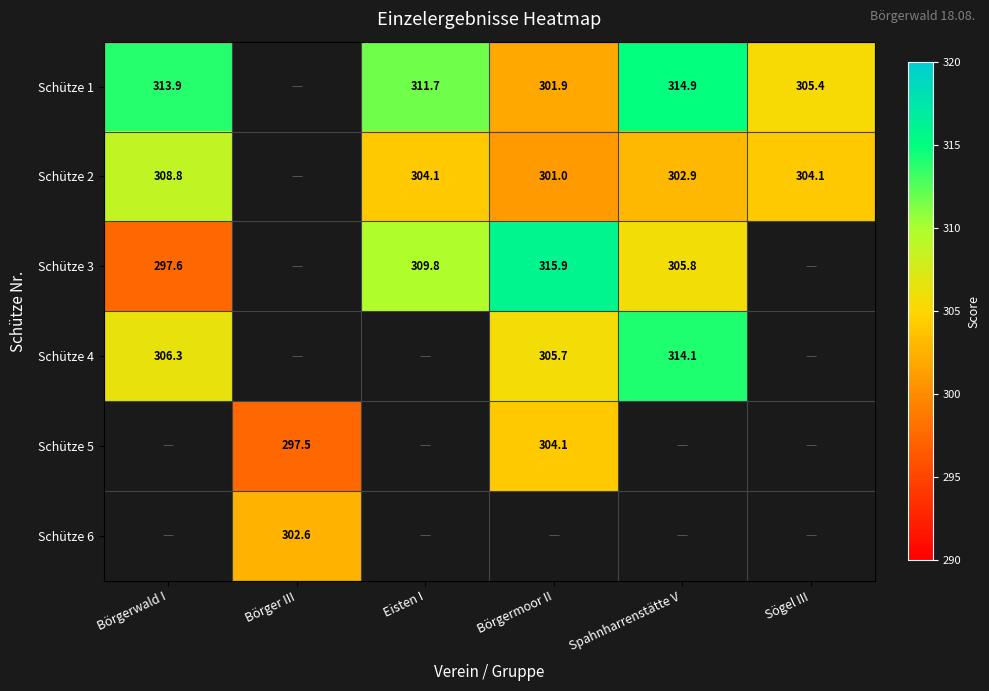

Is it true that Schütze 2 equals 302.9 at Spahnharrenstätte V?

True